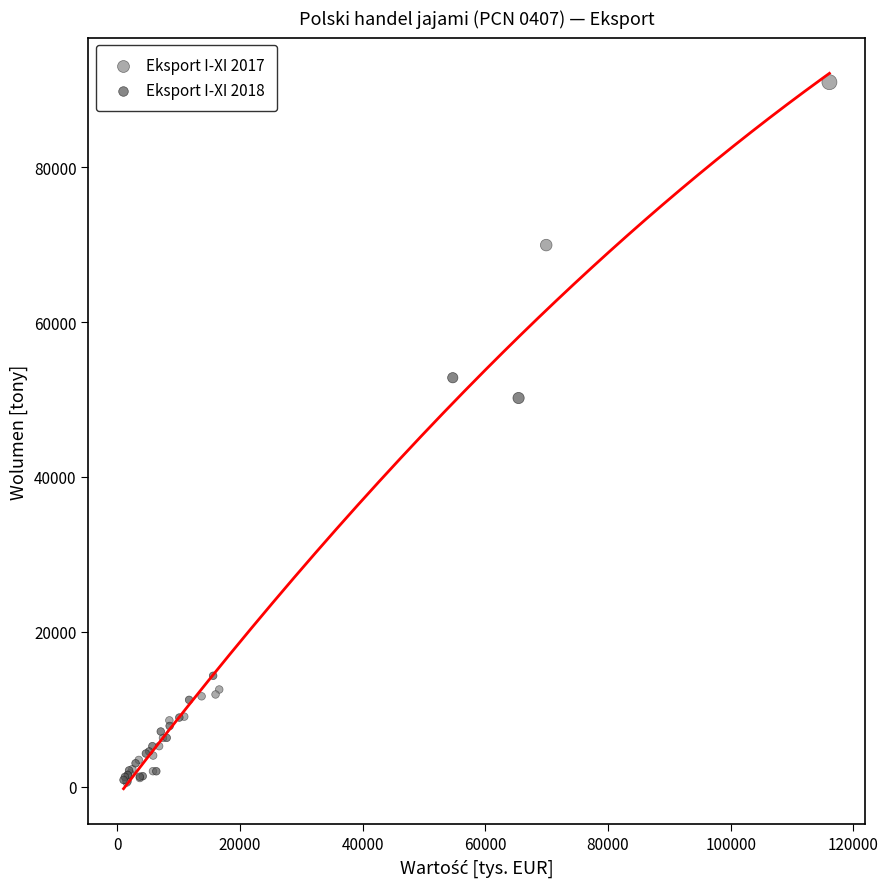

What are all the series names shown in the legend?

Eksport I-XI 2017, Eksport I-XI 2018